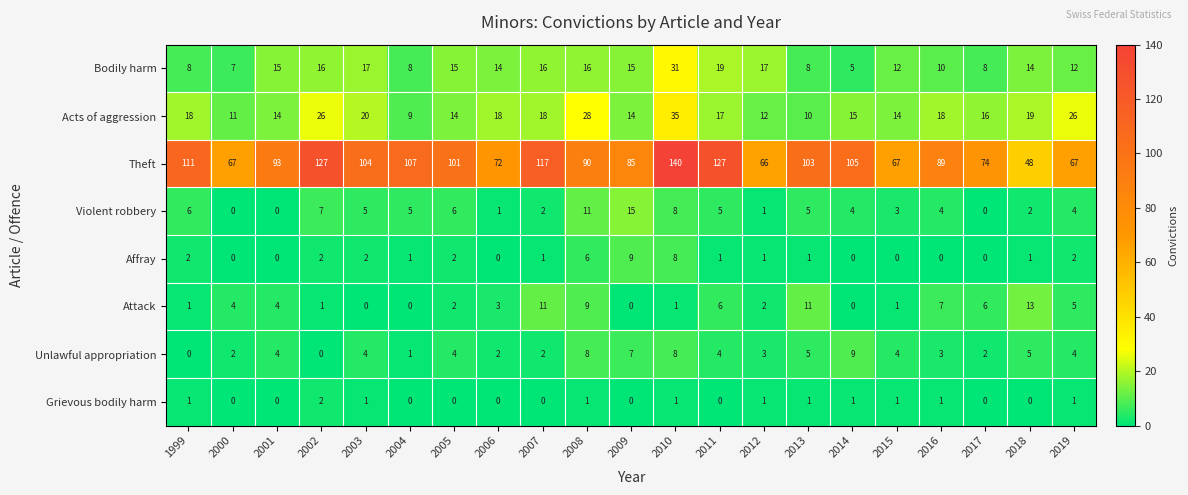

Which series has the largest range (max minus min)?

Theft